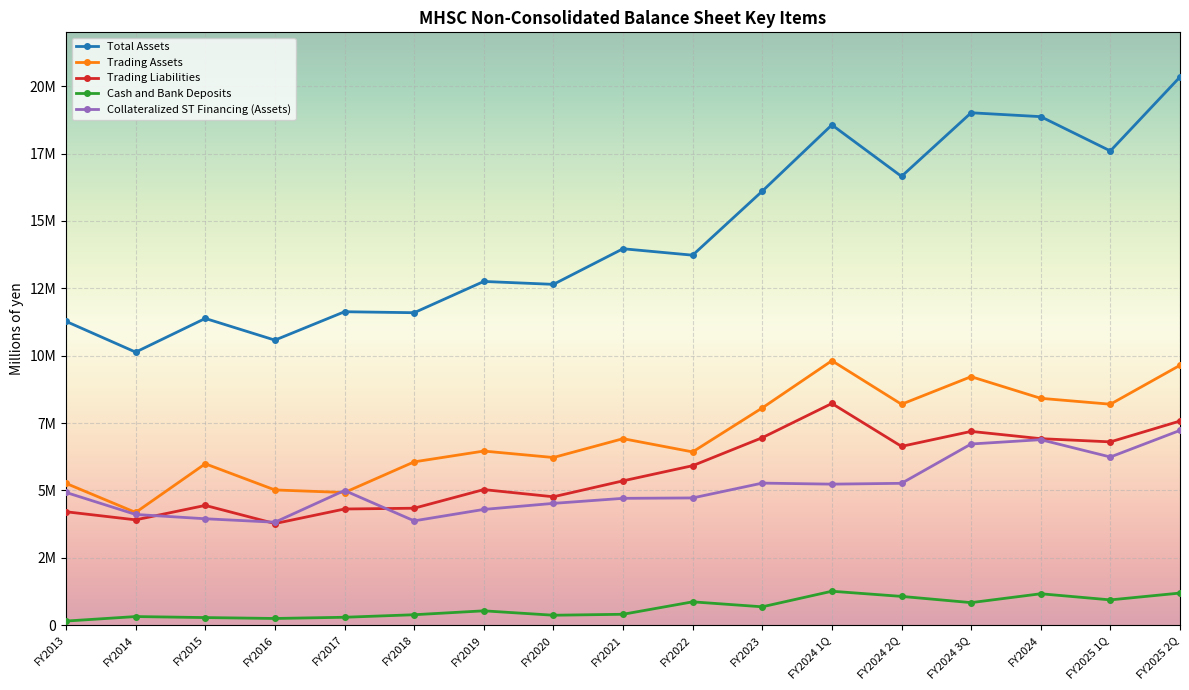

What is the label of the 13th point from the right?

FY2017